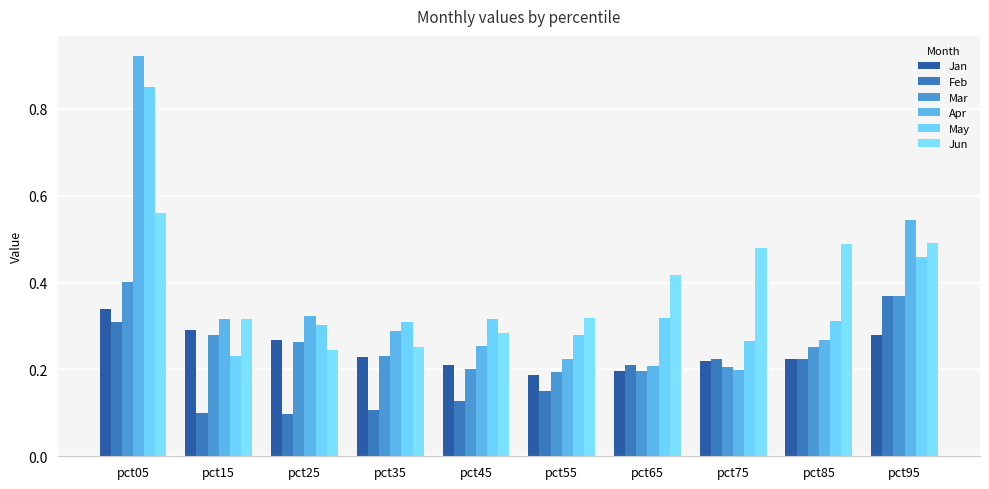

What are all the series names shown in the legend?

Jan, Feb, Mar, Apr, May, Jun